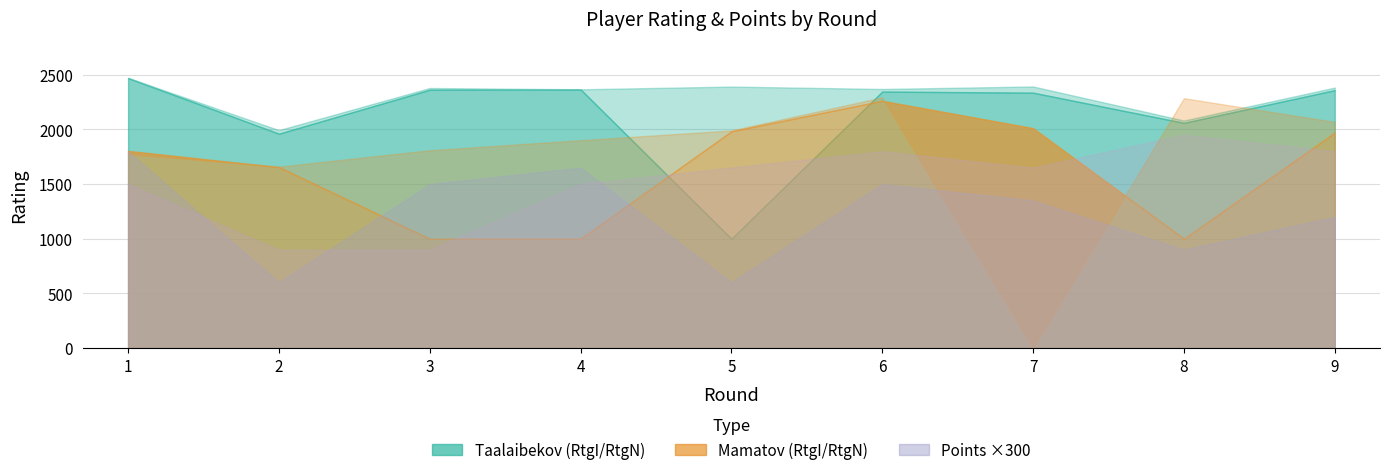

How many values in the Pts_player1 series are below 4?

3